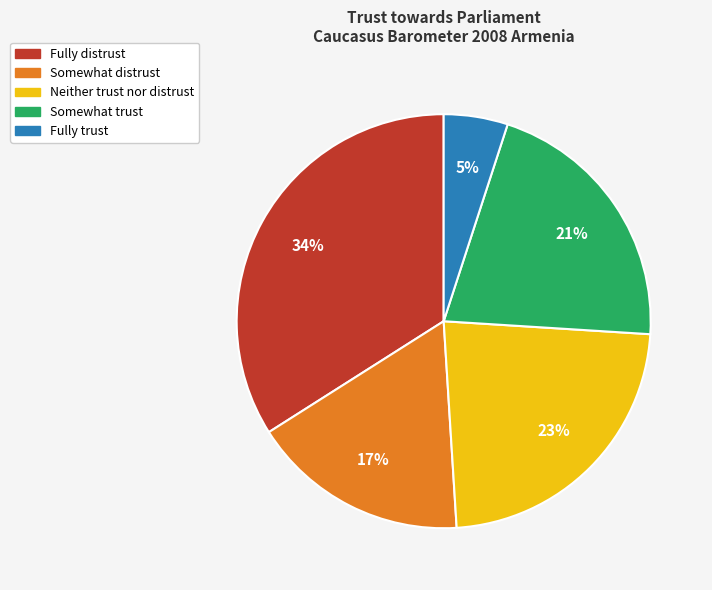

How many slices are in this pie chart?

5